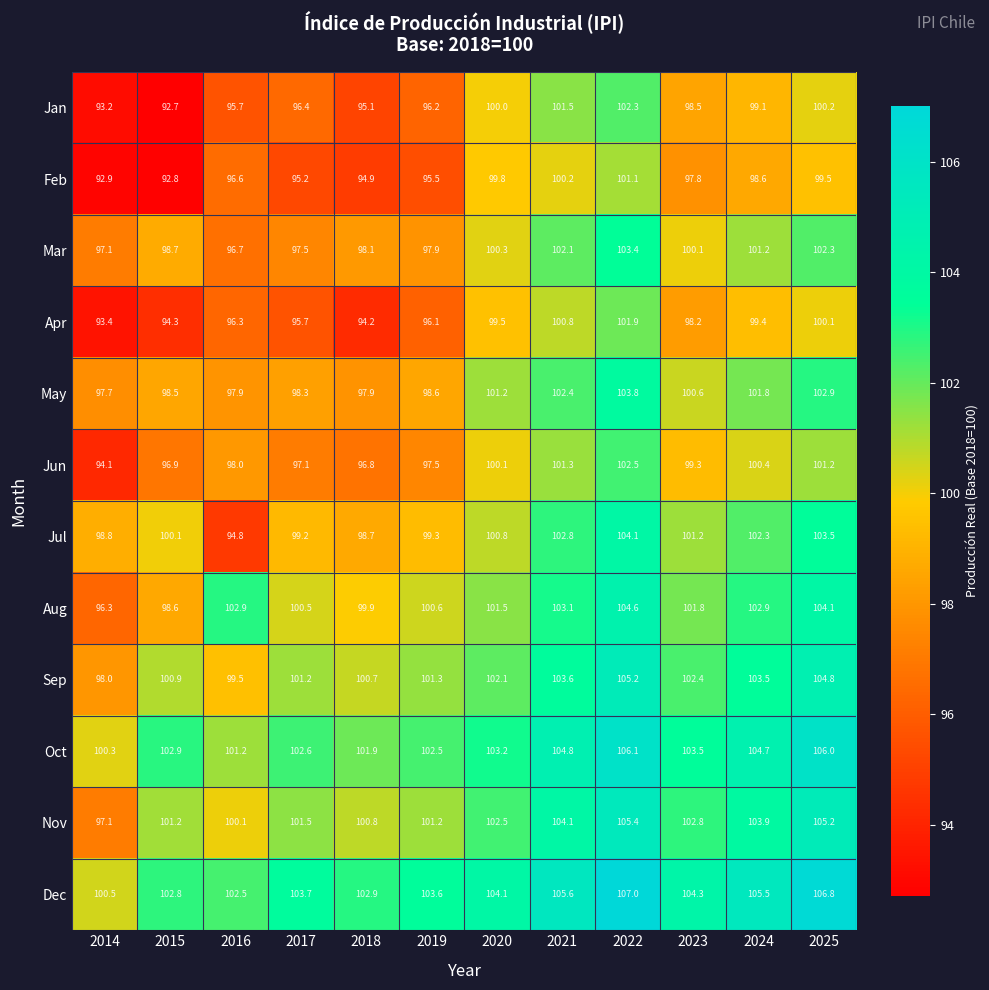

What is the difference between the maximum and minimum values in the May series?

6.1